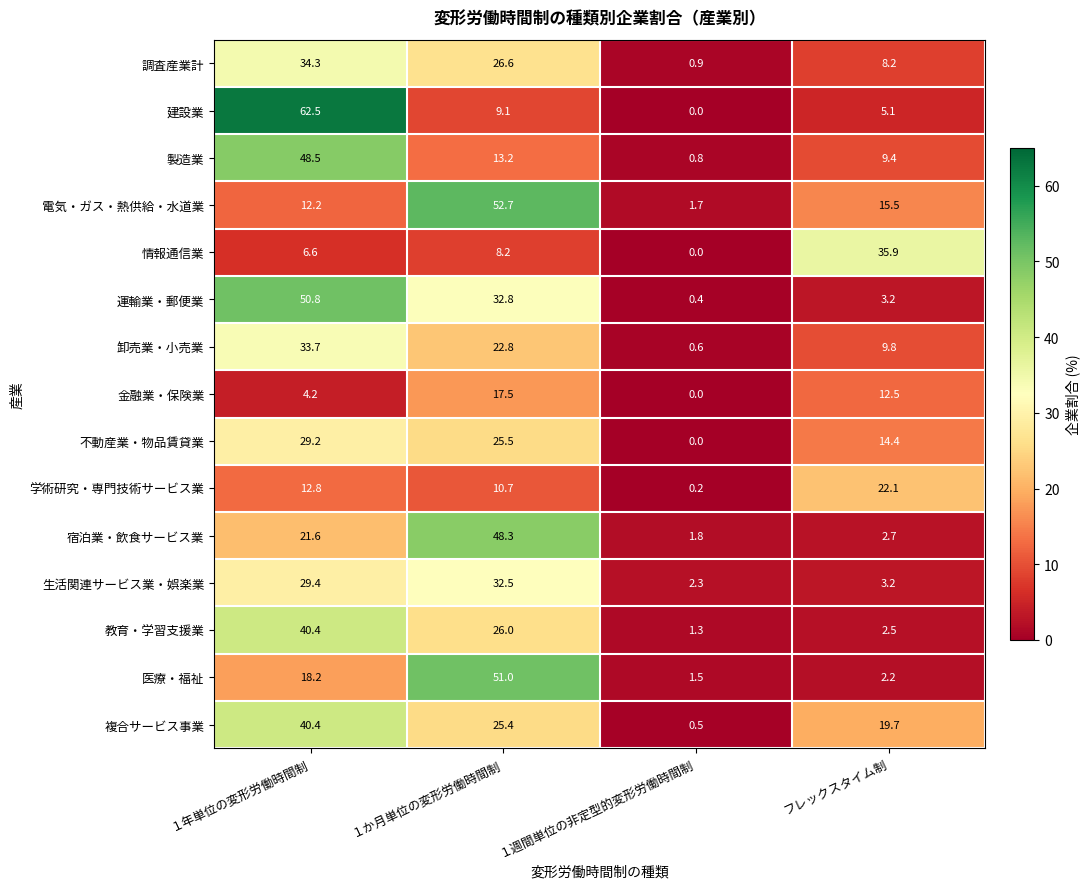

Which series has the largest total across all categories?

運輸業・郵便業